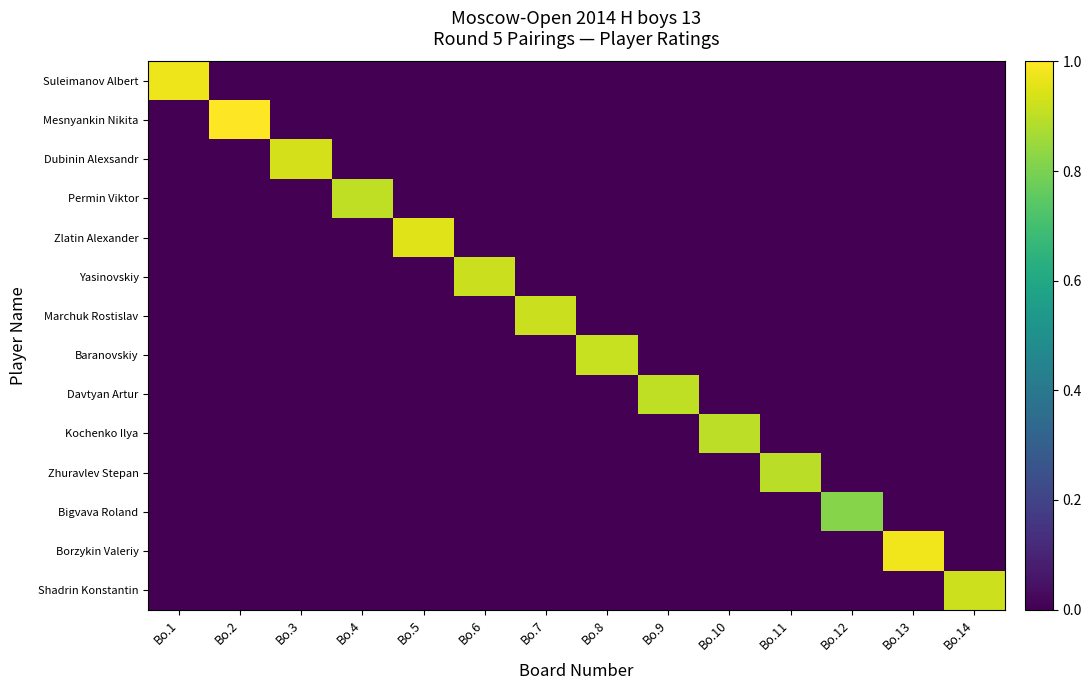

Reading right to left, what are all the values shown in this chart?

Suleimanov Albert: Bo.14=0.0	Bo.13=0.0	Bo.12=0.0	Bo.11=0.0	Bo.10=0.0	Bo.9=0.0	Bo.8=0.0	Bo.7=0.0	Bo.6=0.0	Bo.5=0.0	Bo.4=0.0	Bo.3=0.0	Bo.2=0.0	Bo.1=1.0
Mesnyankin Nikita: Bo.14=0.0	Bo.13=0.0	Bo.12=0.0	Bo.11=0.0	Bo.10=0.0	Bo.9=0.0	Bo.8=0.0	Bo.7=0.0	Bo.6=0.0	Bo.5=0.0	Bo.4=0.0	Bo.3=0.0	Bo.2=1.0	Bo.1=0.0
Dubinin Alexsandr: Bo.14=0.0	Bo.13=0.0	Bo.12=0.0	Bo.11=0.0	Bo.10=0.0	Bo.9=0.0	Bo.8=0.0	Bo.7=0.0	Bo.6=0.0	Bo.5=0.0	Bo.4=0.0	Bo.3=0.9	Bo.2=0.0	Bo.1=0.0
Permin Viktor: Bo.14=0.0	Bo.13=0.0	Bo.12=0.0	Bo.11=0.0	Bo.10=0.0	Bo.9=0.0	Bo.8=0.0	Bo.7=0.0	Bo.6=0.0	Bo.5=0.0	Bo.4=0.9	Bo.3=0.0	Bo.2=0.0	Bo.1=0.0
Zlatin Alexander: Bo.14=0.0	Bo.13=0.0	Bo.12=0.0	Bo.11=0.0	Bo.10=0.0	Bo.9=0.0	Bo.8=0.0	Bo.7=0.0	Bo.6=0.0	Bo.5=0.9	Bo.4=0.0	Bo.3=0.0	Bo.2=0.0	Bo.1=0.0
Yasinovskiy: Bo.14=0.0	Bo.13=0.0	Bo.12=0.0	Bo.11=0.0	Bo.10=0.0	Bo.9=0.0	Bo.8=0.0	Bo.7=0.0	Bo.6=0.9	Bo.5=0.0	Bo.4=0.0	Bo.3=0.0	Bo.2=0.0	Bo.1=0.0
Marchuk Rostislav: Bo.14=0.0	Bo.13=0.0	Bo.12=0.0	Bo.11=0.0	Bo.10=0.0	Bo.9=0.0	Bo.8=0.0	Bo.7=0.9	Bo.6=0.0	Bo.5=0.0	Bo.4=0.0	Bo.3=0.0	Bo.2=0.0	Bo.1=0.0
Baranovskiy: Bo.14=0.0	Bo.13=0.0	Bo.12=0.0	Bo.11=0.0	Bo.10=0.0	Bo.9=0.0	Bo.8=0.9	Bo.7=0.0	Bo.6=0.0	Bo.5=0.0	Bo.4=0.0	Bo.3=0.0	Bo.2=0.0	Bo.1=0.0
Davtyan Artur: Bo.14=0.0	Bo.13=0.0	Bo.12=0.0	Bo.11=0.0	Bo.10=0.0	Bo.9=0.9	Bo.8=0.0	Bo.7=0.0	Bo.6=0.0	Bo.5=0.0	Bo.4=0.0	Bo.3=0.0	Bo.2=0.0	Bo.1=0.0
Kochenko Ilya: Bo.14=0.0	Bo.13=0.0	Bo.12=0.0	Bo.11=0.0	Bo.10=0.9	Bo.9=0.0	Bo.8=0.0	Bo.7=0.0	Bo.6=0.0	Bo.5=0.0	Bo.4=0.0	Bo.3=0.0	Bo.2=0.0	Bo.1=0.0
Zhuravlev Stepan: Bo.14=0.0	Bo.13=0.0	Bo.12=0.0	Bo.11=0.9	Bo.10=0.0	Bo.9=0.0	Bo.8=0.0	Bo.7=0.0	Bo.6=0.0	Bo.5=0.0	Bo.4=0.0	Bo.3=0.0	Bo.2=0.0	Bo.1=0.0
Bigvava Roland: Bo.14=0.0	Bo.13=0.0	Bo.12=0.8	Bo.11=0.0	Bo.10=0.0	Bo.9=0.0	Bo.8=0.0	Bo.7=0.0	Bo.6=0.0	Bo.5=0.0	Bo.4=0.0	Bo.3=0.0	Bo.2=0.0	Bo.1=0.0
Borzykin Valeriy: Bo.14=0.0	Bo.13=1.0	Bo.12=0.0	Bo.11=0.0	Bo.10=0.0	Bo.9=0.0	Bo.8=0.0	Bo.7=0.0	Bo.6=0.0	Bo.5=0.0	Bo.4=0.0	Bo.3=0.0	Bo.2=0.0	Bo.1=0.0
Shadrin Konstantin: Bo.14=0.9	Bo.13=0.0	Bo.12=0.0	Bo.11=0.0	Bo.10=0.0	Bo.9=0.0	Bo.8=0.0	Bo.7=0.0	Bo.6=0.0	Bo.5=0.0	Bo.4=0.0	Bo.3=0.0	Bo.2=0.0	Bo.1=0.0